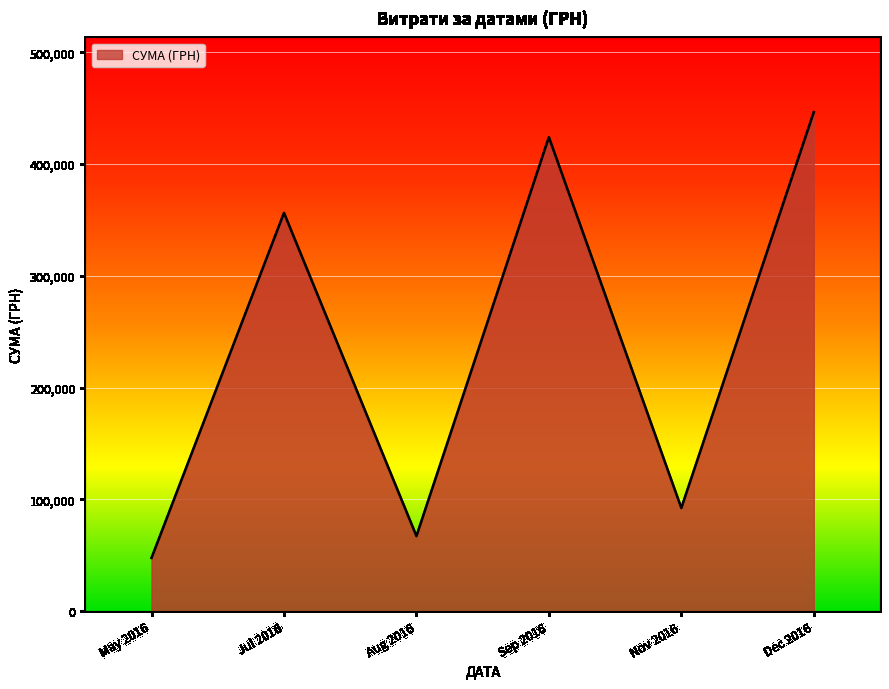

What is the minimum value shown in the chart?

47713.6